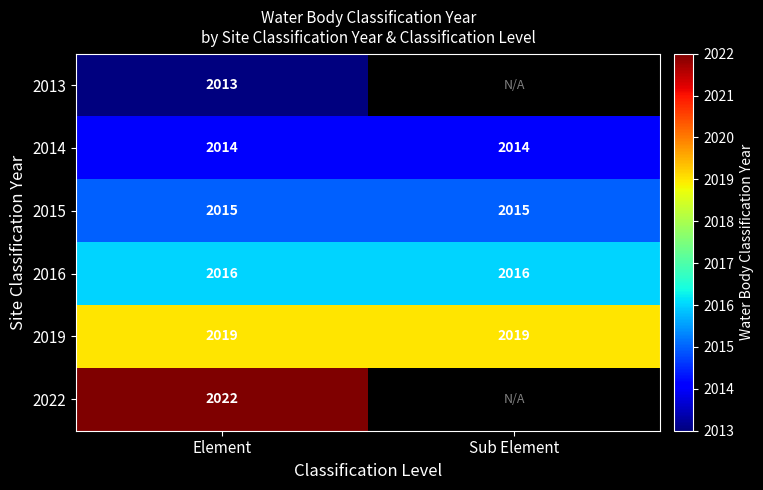

What is the average value of the 2019 series?

2019